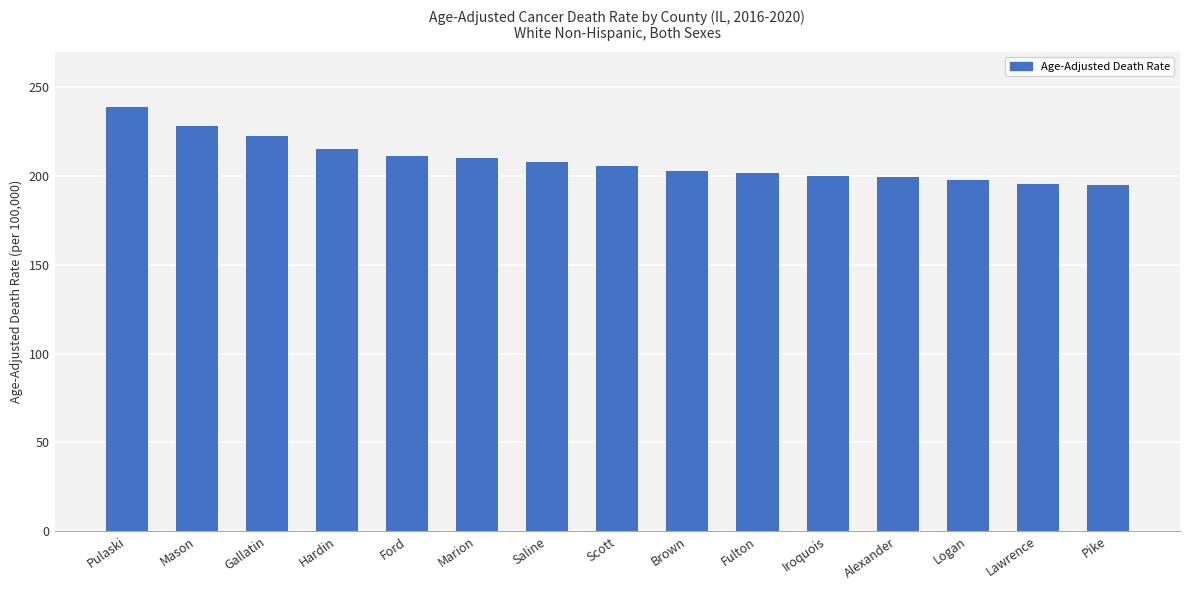

What is the difference between the values at Mason and Pulaski?

10.8